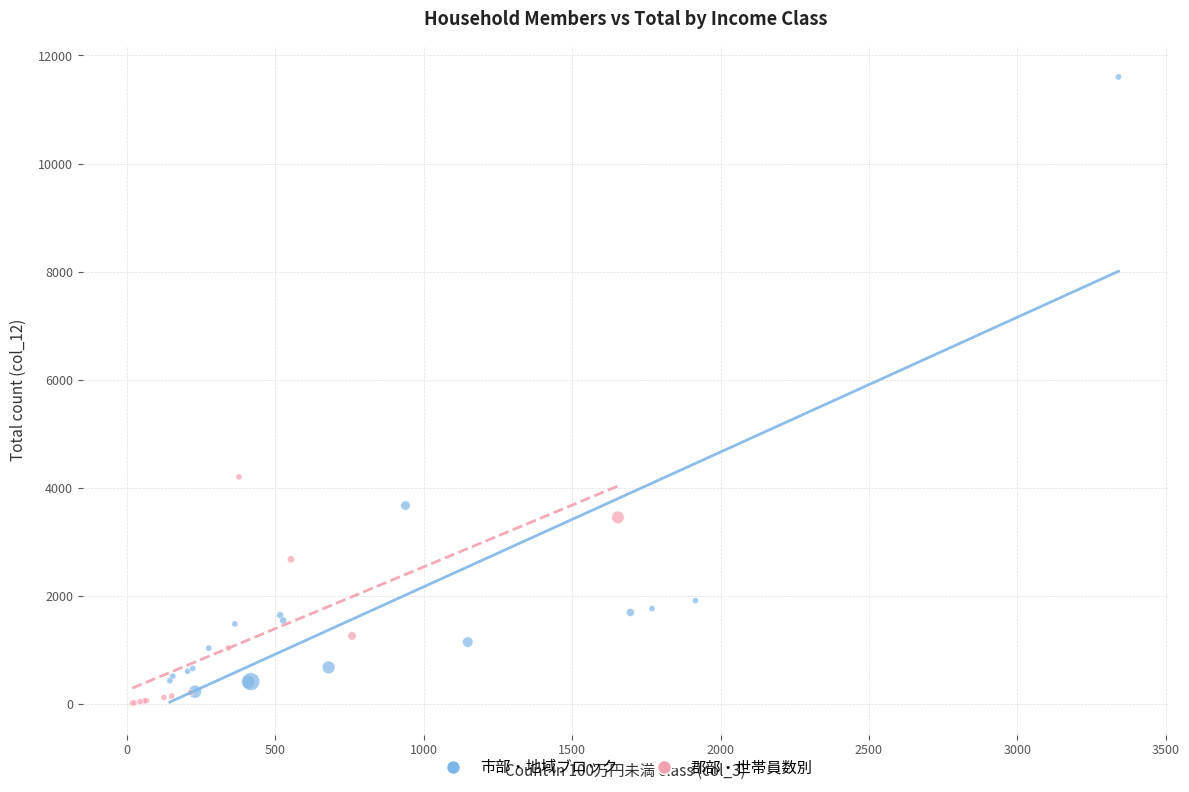

Which series contains the lowest Y value?

郡部・世帯員数別